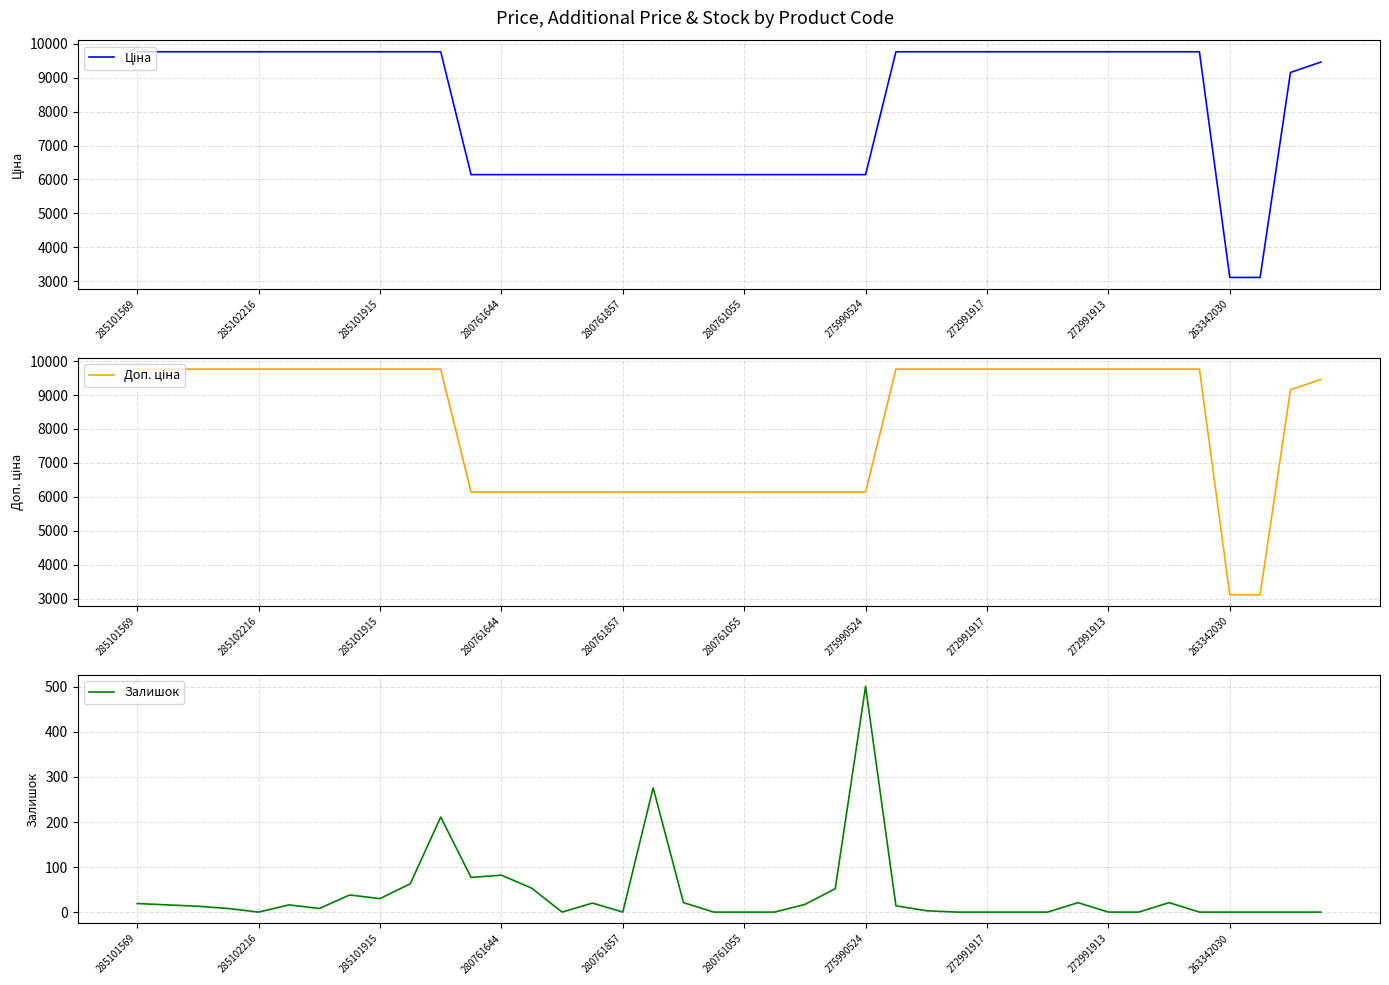

True or false: Залишок and Ціна intersect in this chart.

False